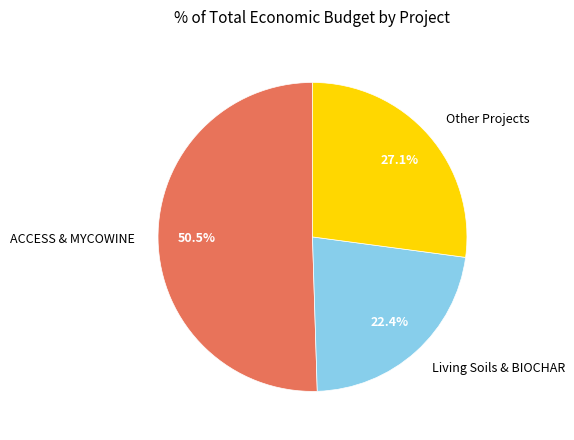

Combined, what portion of the pie is Living Soils & BIOCHAR and ACCESS & MYCOWINE?

72.9%